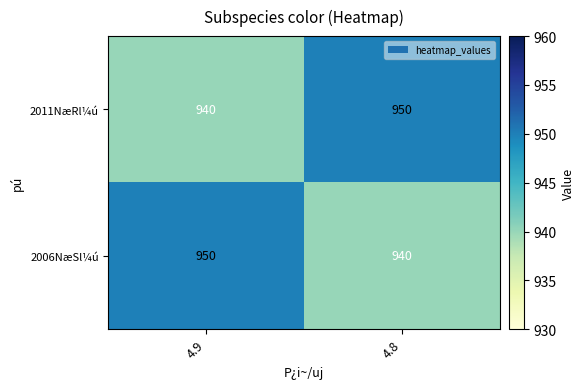

The value of 2006NæSl¼ú at 4.8 is 1441. True or false?

False